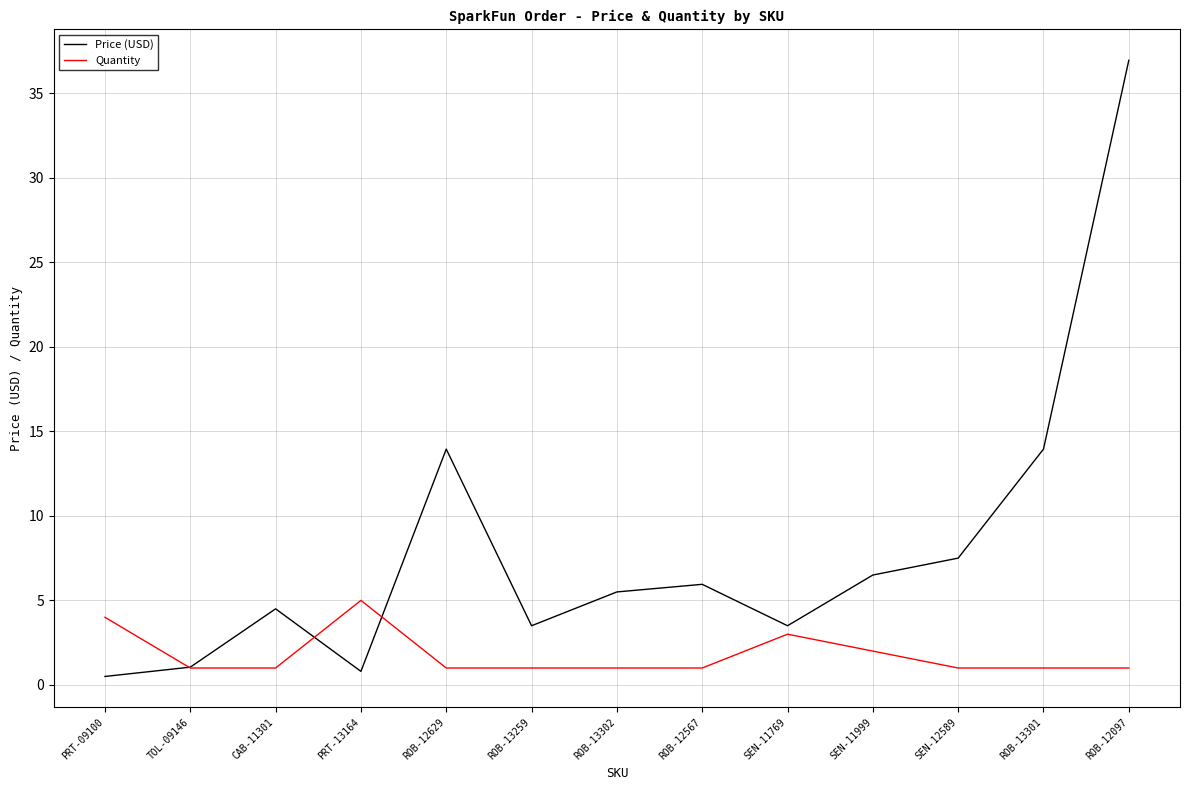

What is the approximate value of Quantity at ROB-13302?

1.0